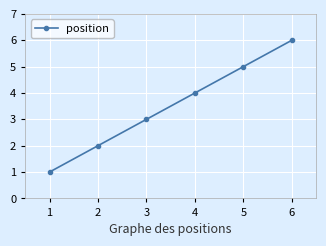

What is the ratio of the value at 4 to the value at 3?

1.3